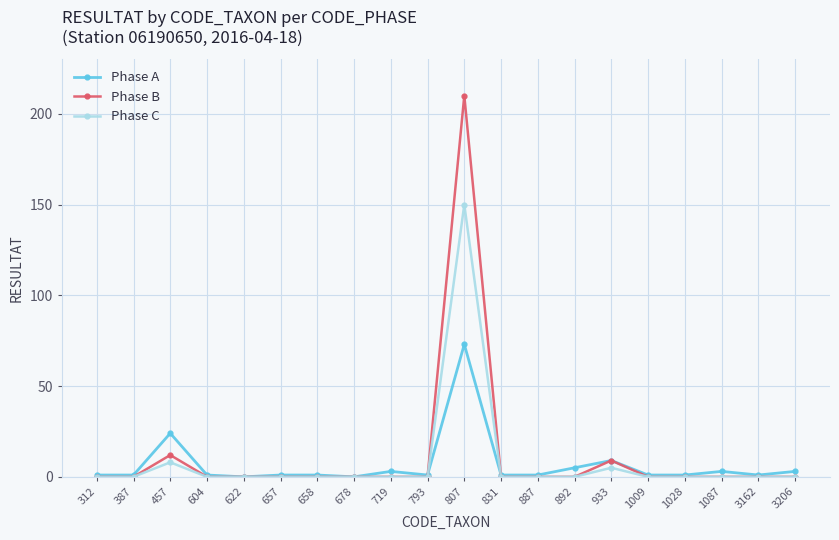

How many distinct data groups are displayed?

3